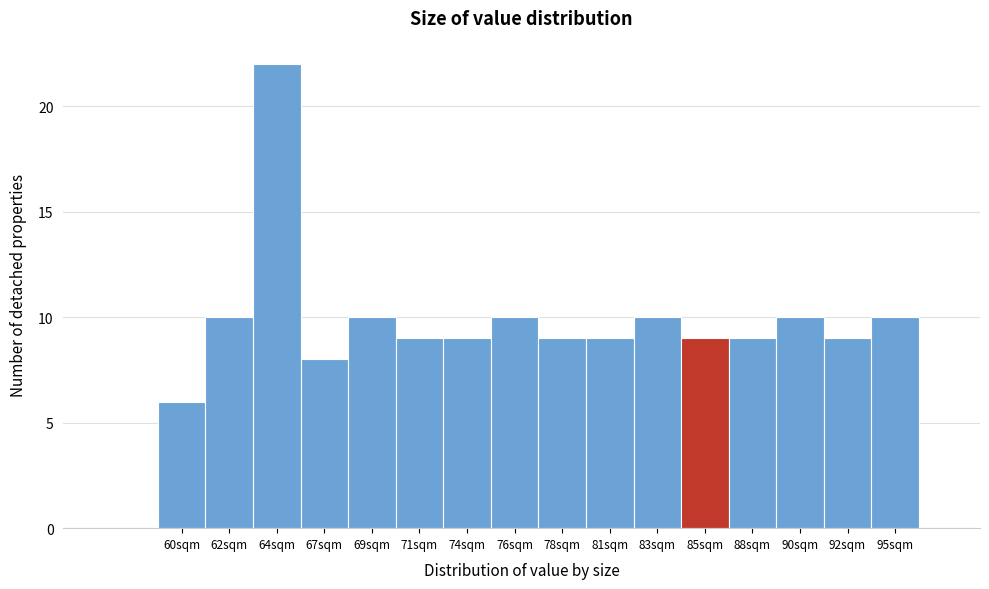

Reading right to left, what are all the values shown in this chart?

10	9	10	9	9	10	9	9	10	9	9	10	8	22	10	6